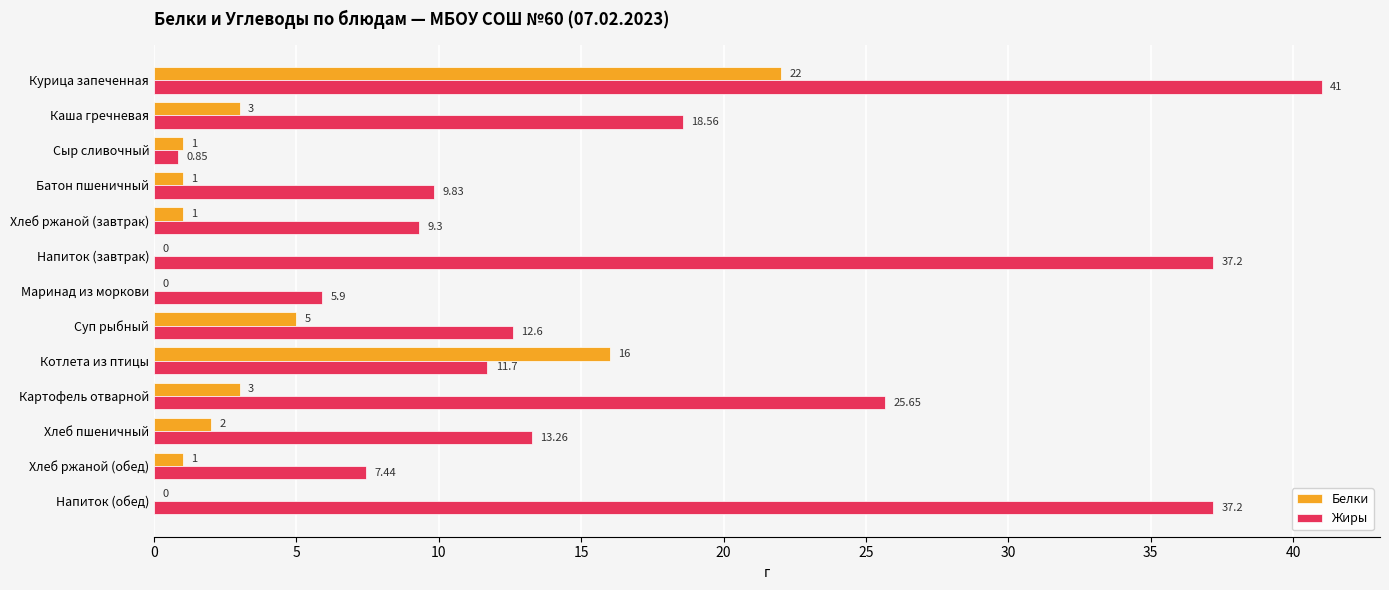

Which series changed the most between Сыр сливочный and Напиток (обед)?

Жиры